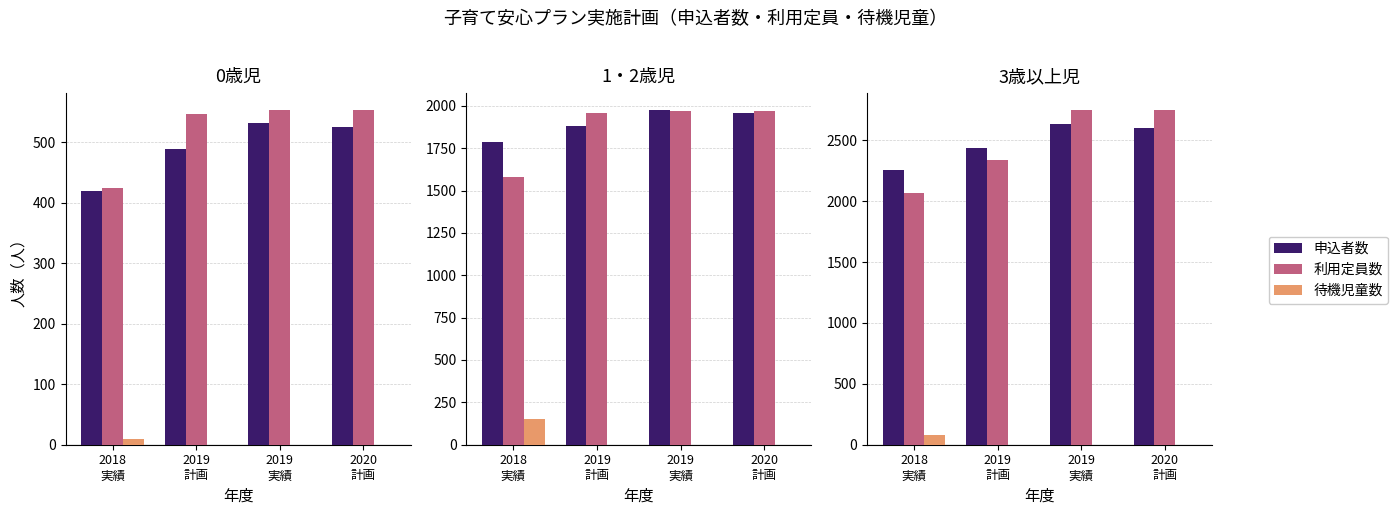

At which label is 利用定員数 closest to 2411?

2019
計画